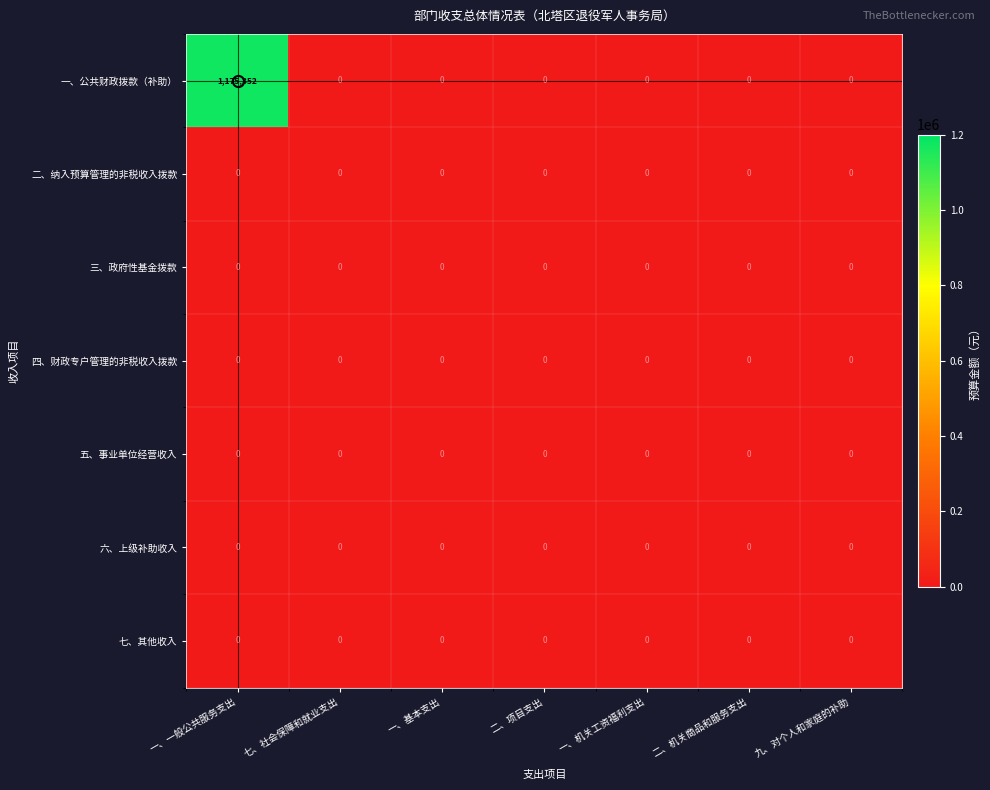

Which series has the largest total across all categories?

一、公共财政拨款（补助）